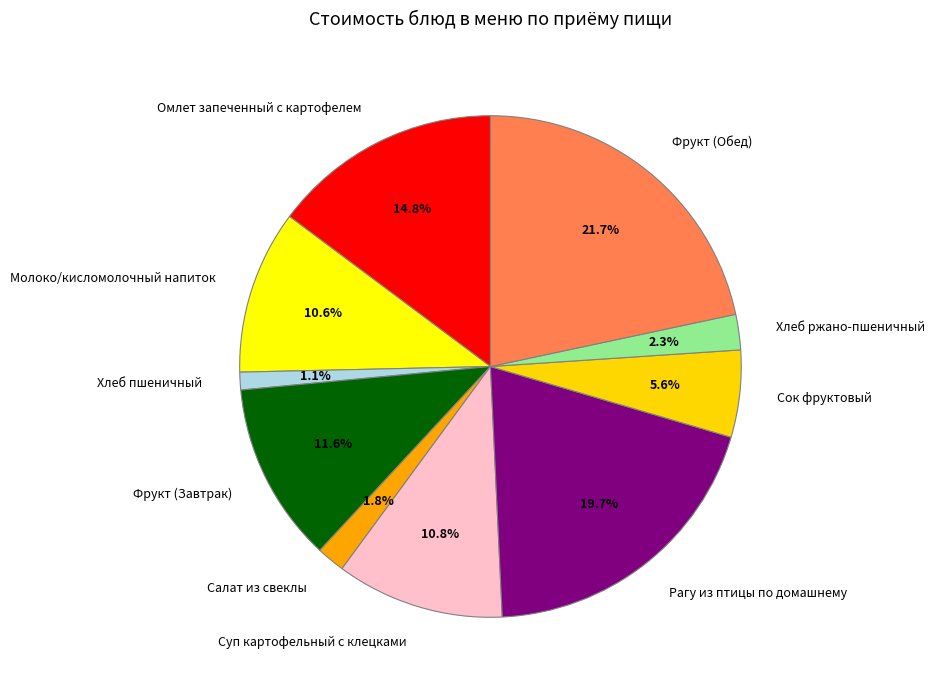

Which category has the smallest portion of the pie?

Хлеб пшеничный